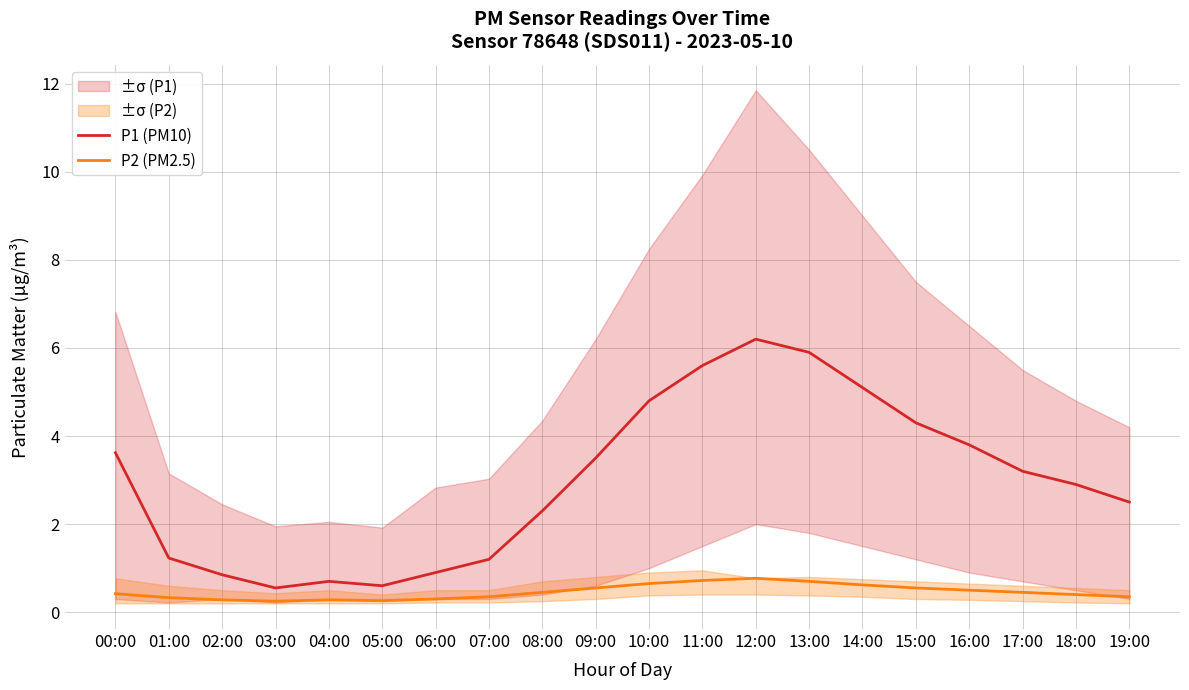

What is the value of the P1 (PM10) point at the 11th from the left?

4.8